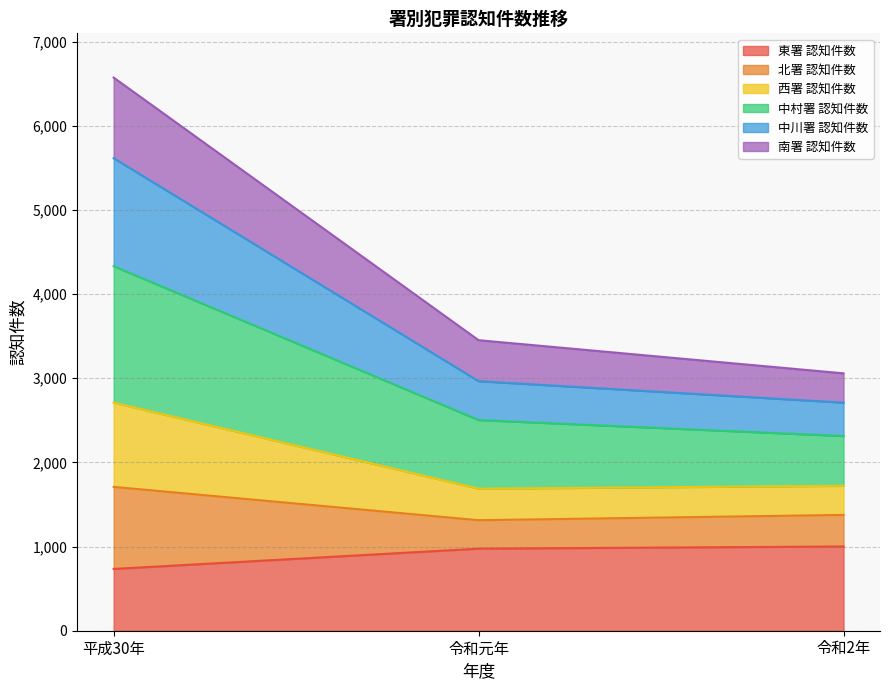

The value of 東署 認知件数 at 平成30年 is 734. True or false?

True